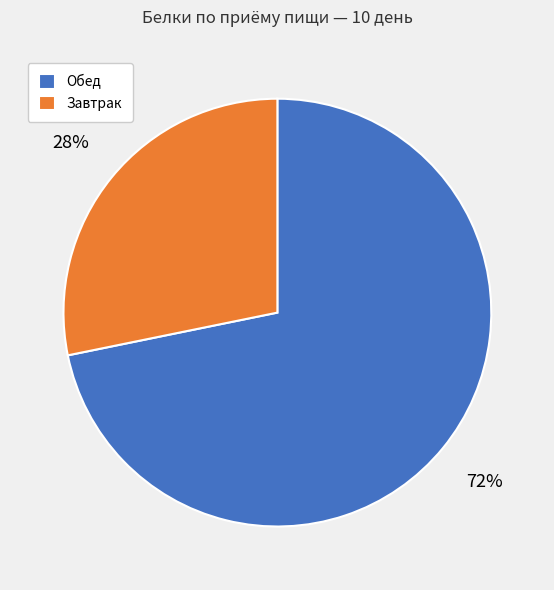

Is there a majority slice in this chart?

Yes